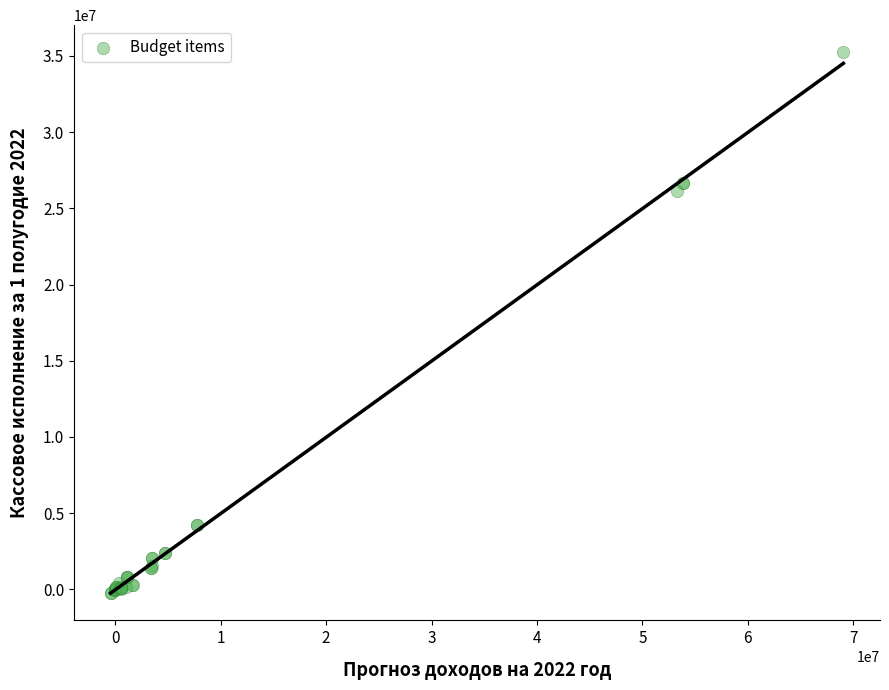

What Y value in the scatter plot is closest to 17492854?

26112980.5